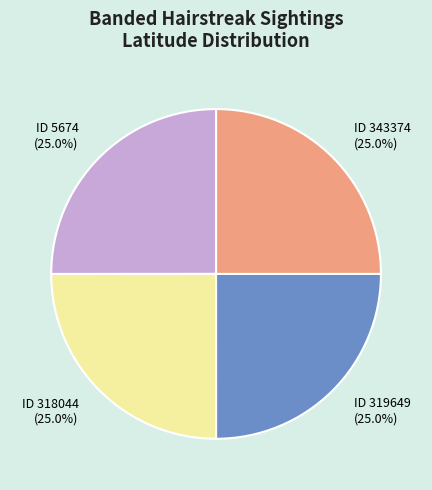

Combined, what portion of the pie is ID 318044 (25.0%) and ID 343374 (25.0%)?

50.0%